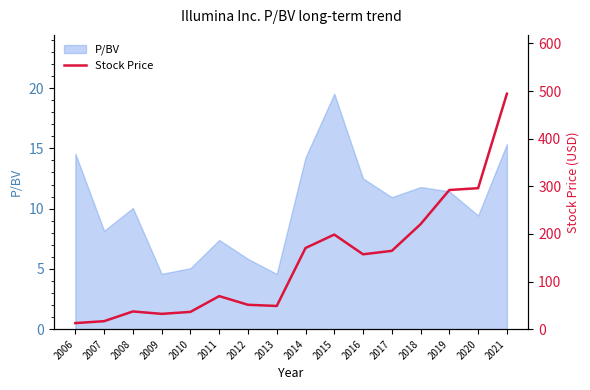

Is it true that the value at 2018 is 45.8?

False